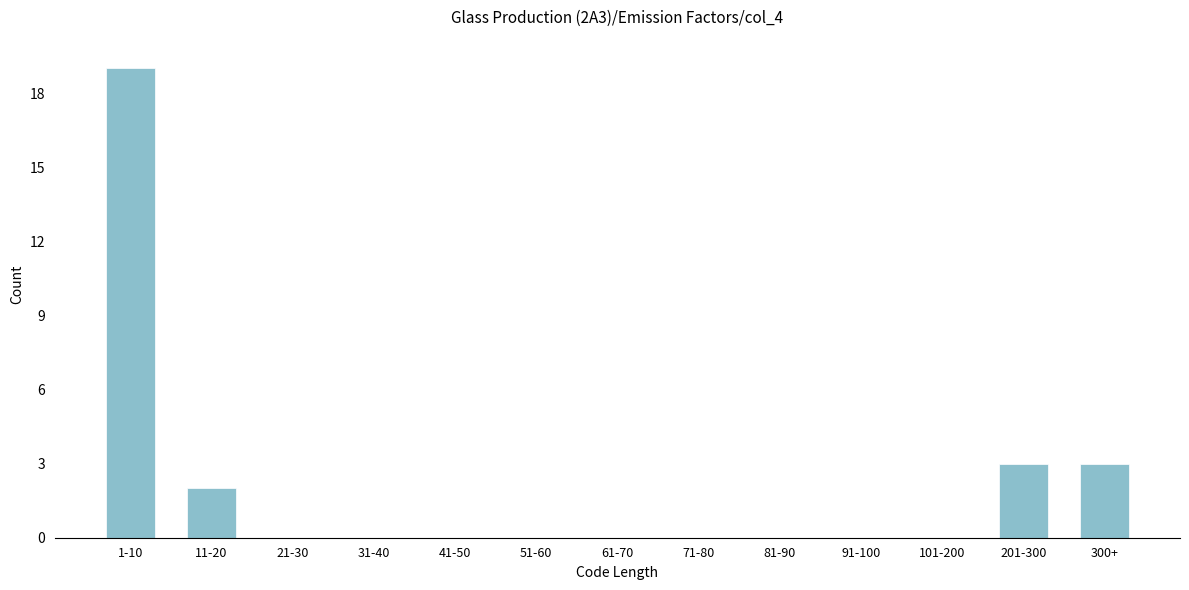

Reading left to right, transcribe all the data shown in this chart.

1-10=19	11-20=2	21-30=0	31-40=0	41-50=0	51-60=0	61-70=0	71-80=0	81-90=0	91-100=0	101-200=0	201-300=3	300+=3